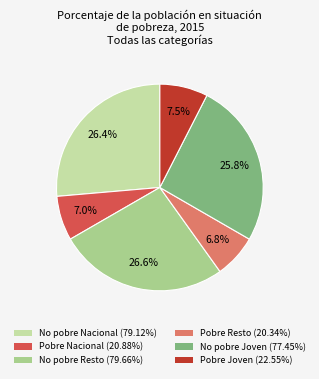

Is the sum of No pobre Joven and Pobre Nacional greater than half?

No